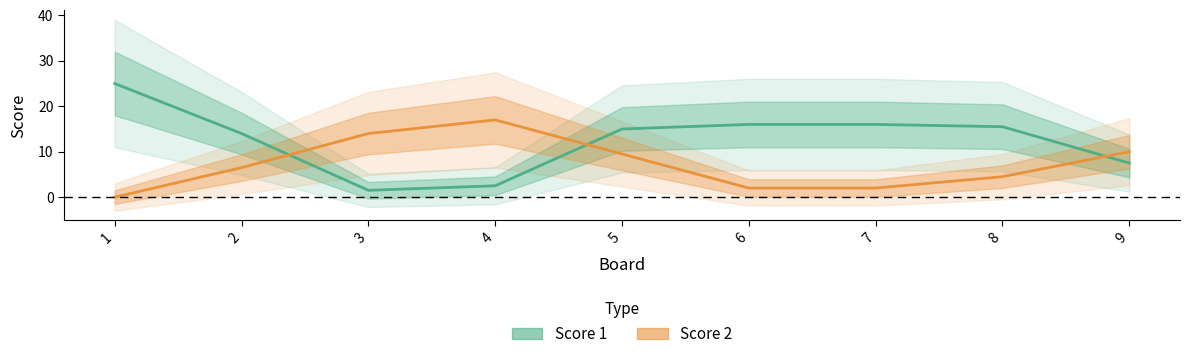

Which category has the highest value in the Score 1 series?

1